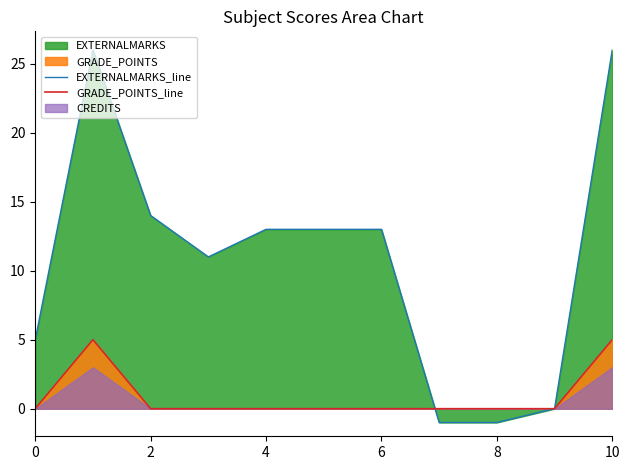

What is the highest value of the EXTERNALMARKS_line series?

26